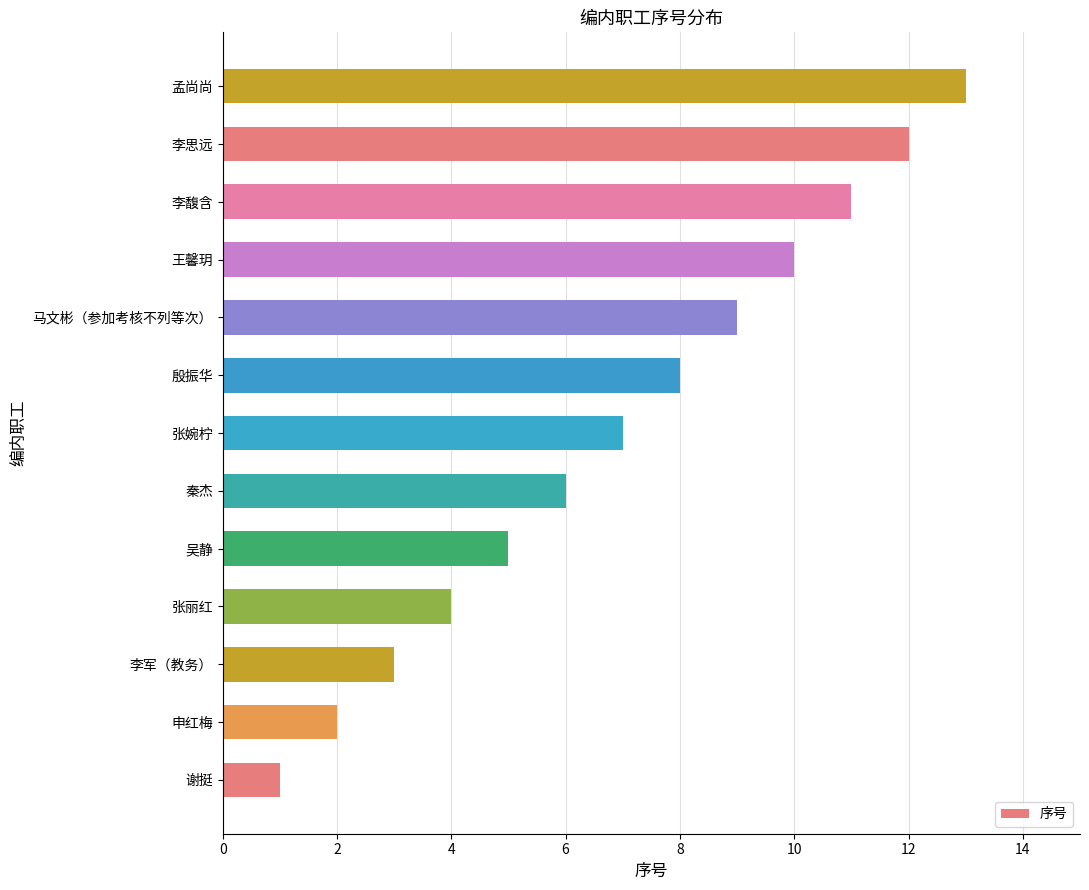

Which has a higher value, 张丽红 or 李思远?

李思远